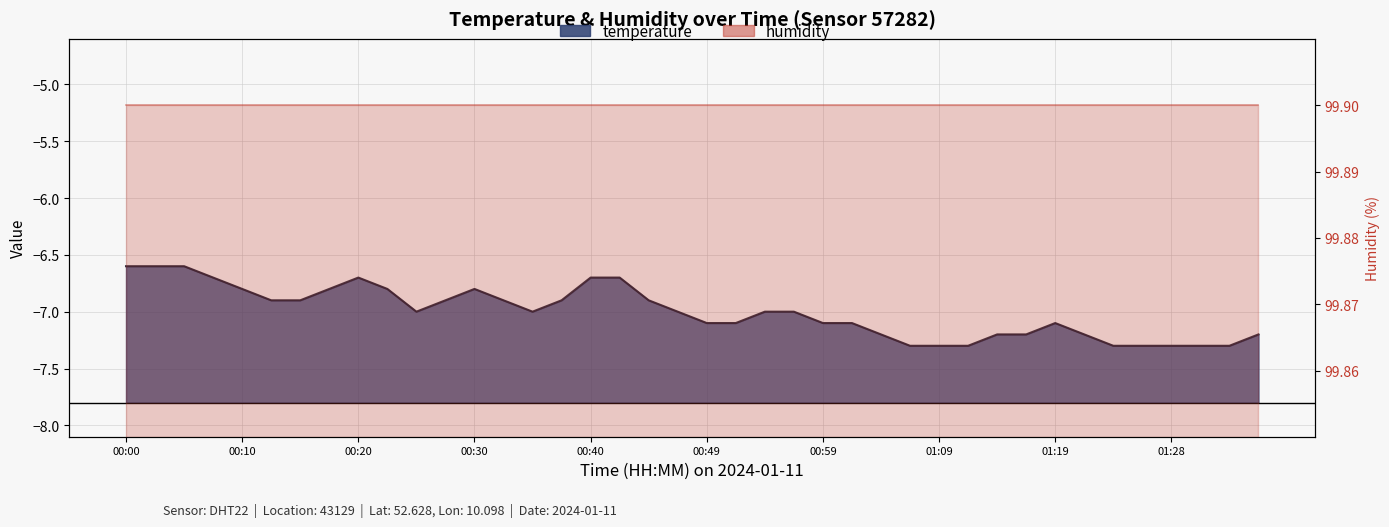

Reading right to left, extract all data points from this chart.

-7.2	-7.3	-7.3	-7.3	-7.3	-7.3	-7.2	-7.1	-7.2	-7.2	-7.3	-7.3	-7.3	-7.2	-7.1	-7.1	-7.0	-7.0	-7.1	-7.1	-7.0	-6.9	-6.7	-6.7	-6.9	-7.0	-6.9	-6.8	-6.9	-7.0	-6.8	-6.7	-6.8	-6.9	-6.9	-6.8	-6.7	-6.6	-6.6	-6.6